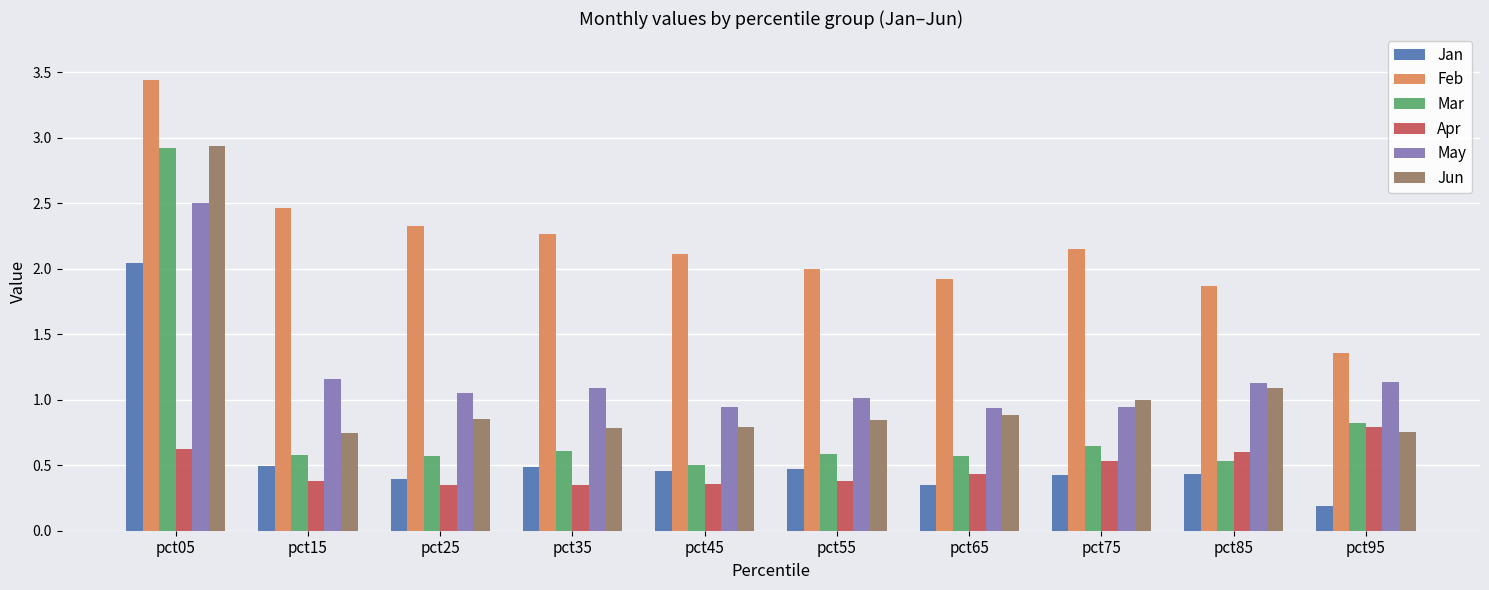

At which label does Apr reach its peak?

pct95